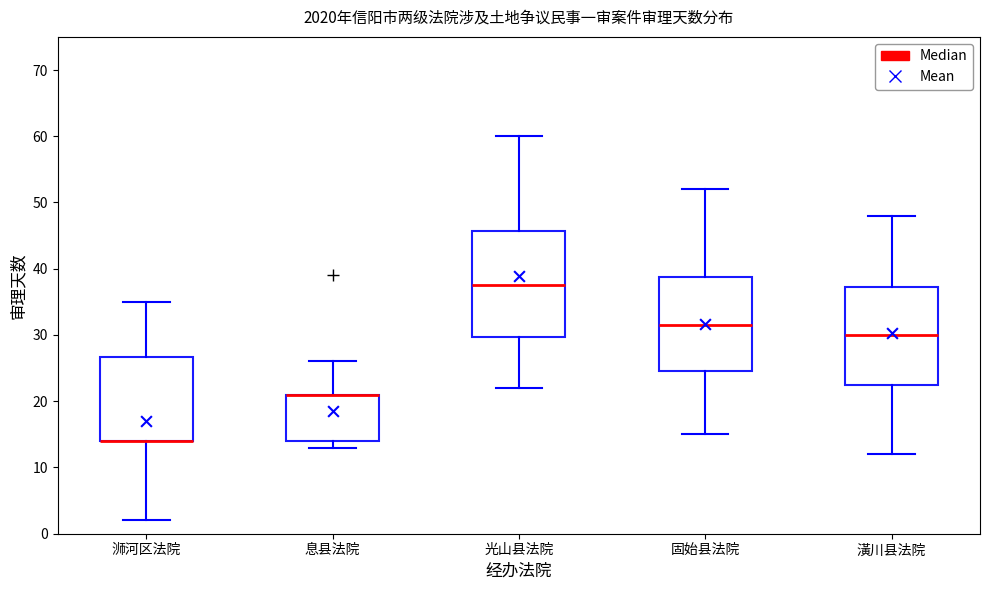

Reading left to right, read every box against the y-axis: the position of its median line, the range the box covers, and the ends of its whiskers. The values are not printed on the chart, so give them approximately, as read against the axis.

浉河区法院: median 14 (drawn on the box's lower edge), box 14 to 27, whiskers 2 to 35
息县法院: median 21 (drawn on the box's upper edge), box 14 to 21, whiskers 13 to 26
光山县法院: median 38, box 30 to 46, whiskers 22 to 60
固始县法院: median 32, box 25 to 39, whiskers 15 to 52
潢川县法院: median 30, box 23 to 37, whiskers 12 to 48